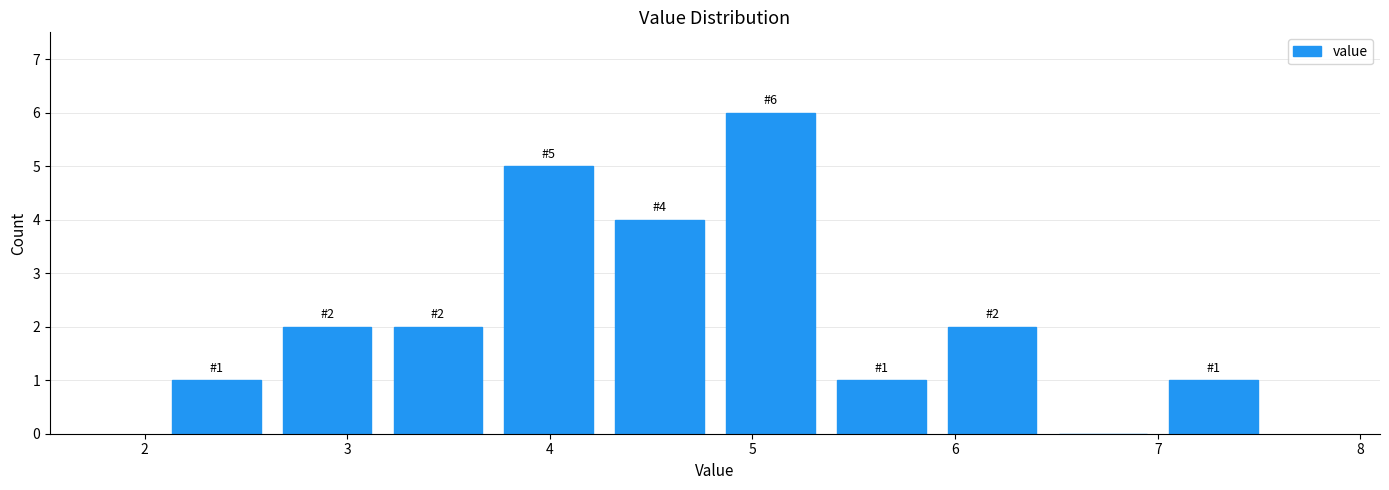

Which range on the x-axis has the tallest bar?

4.8 to 5.4